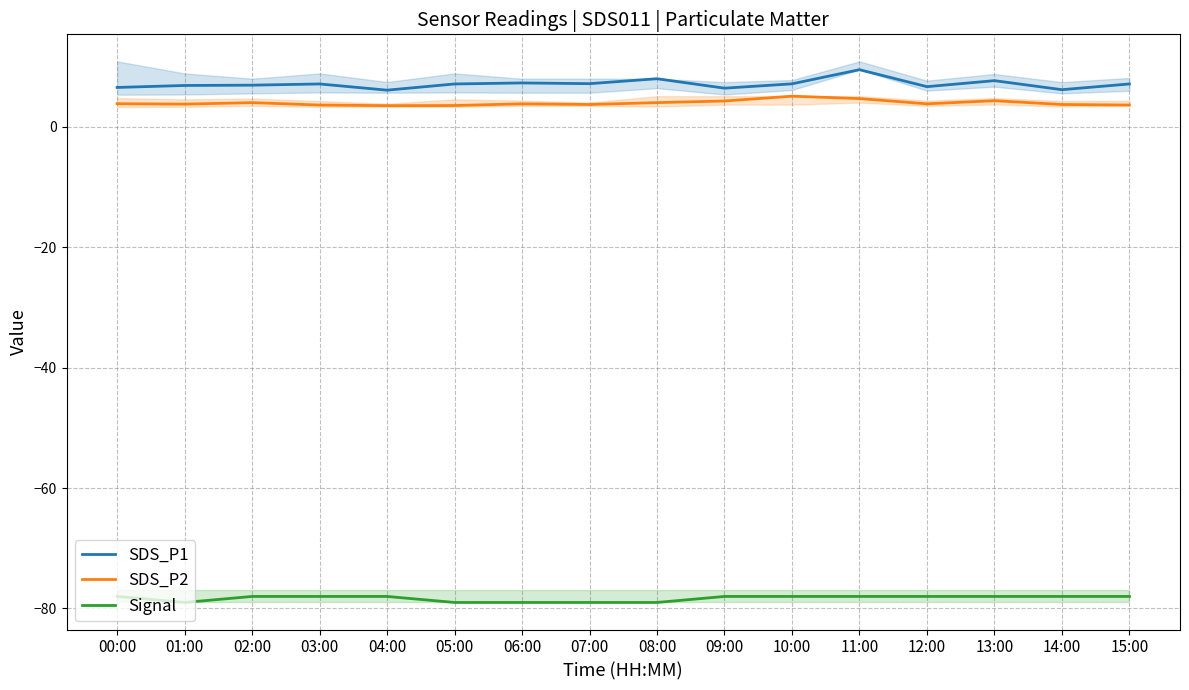

Where is the first local maximum for SDS_P2?

02:00